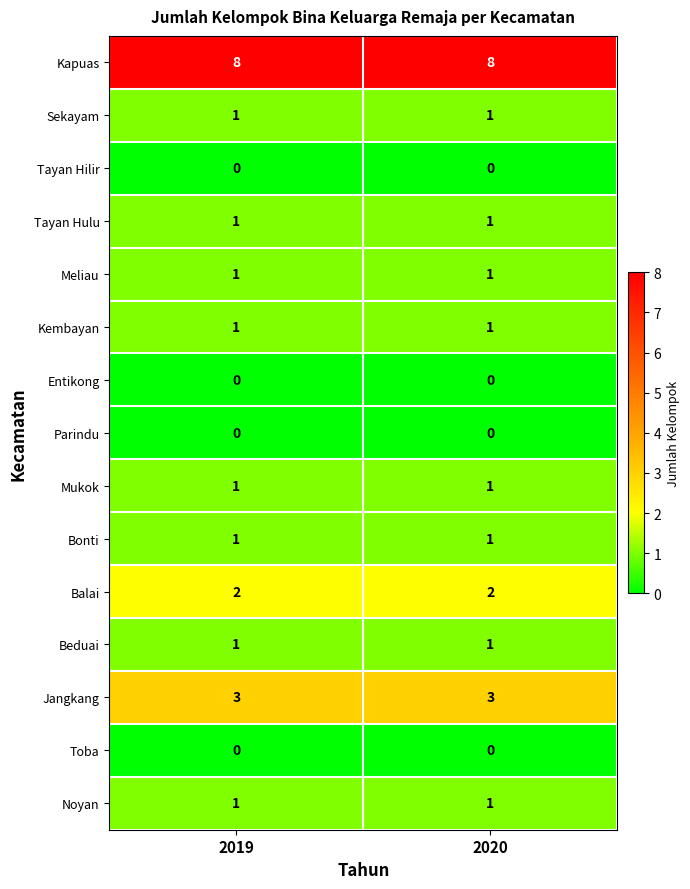

What value does the Kapuas series have at 2019?

8